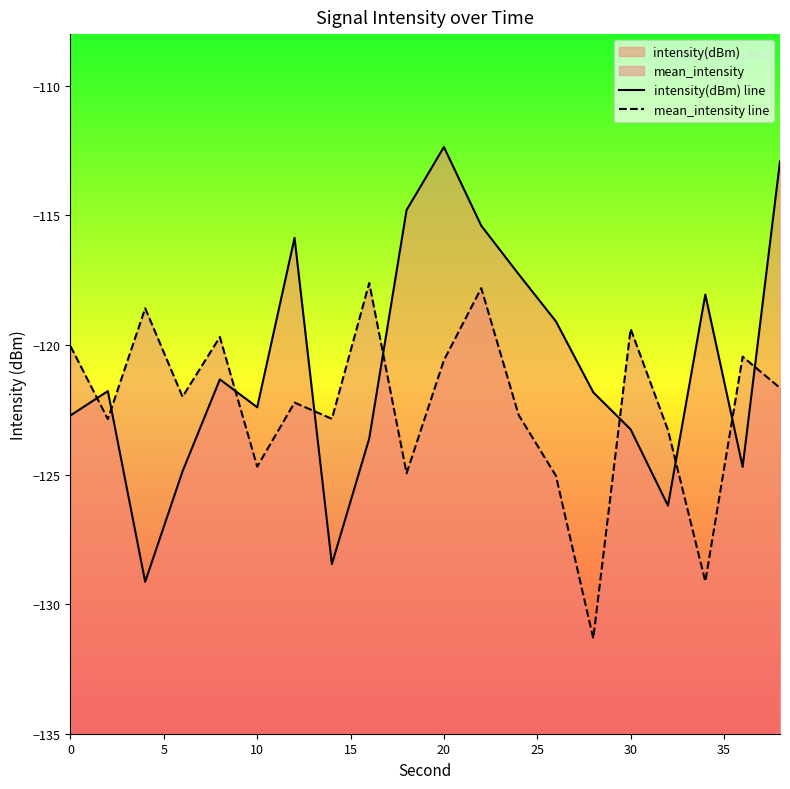

At how many categories does at least one series exceed -119?

9